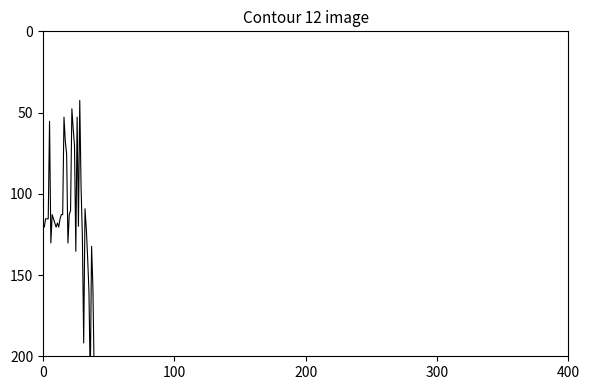

Reading left to right, what are all the values shown in this chart?

120.5	120.5	115.4	115.4	115.4	55.4	130.3	112.8	115.4	117.9	120.5	117.9	120.5	115.4	112.8	112.8	52.8	67.7	75.4	130.3	112.8	110.3	47.7	60.0	70.3	135.4	52.8	120.0	42.6	95.9	126.7	191.8	109.2	121.5	139.5	160.0	214.9	132.3	157.4	212.3